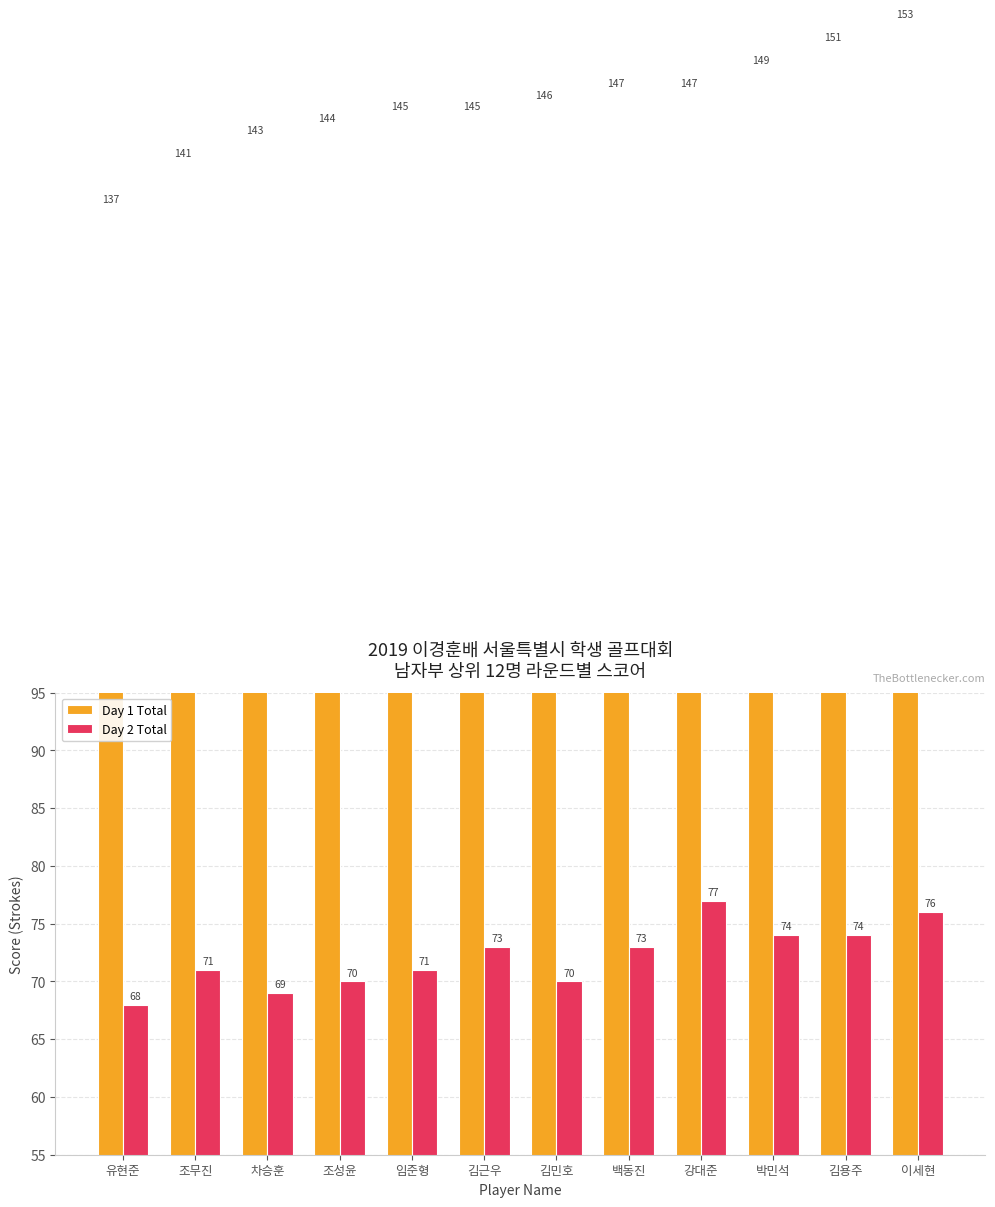

Rank the series by their maximum value, from highest to lowest.

Day 1 Total, Day 2 Total